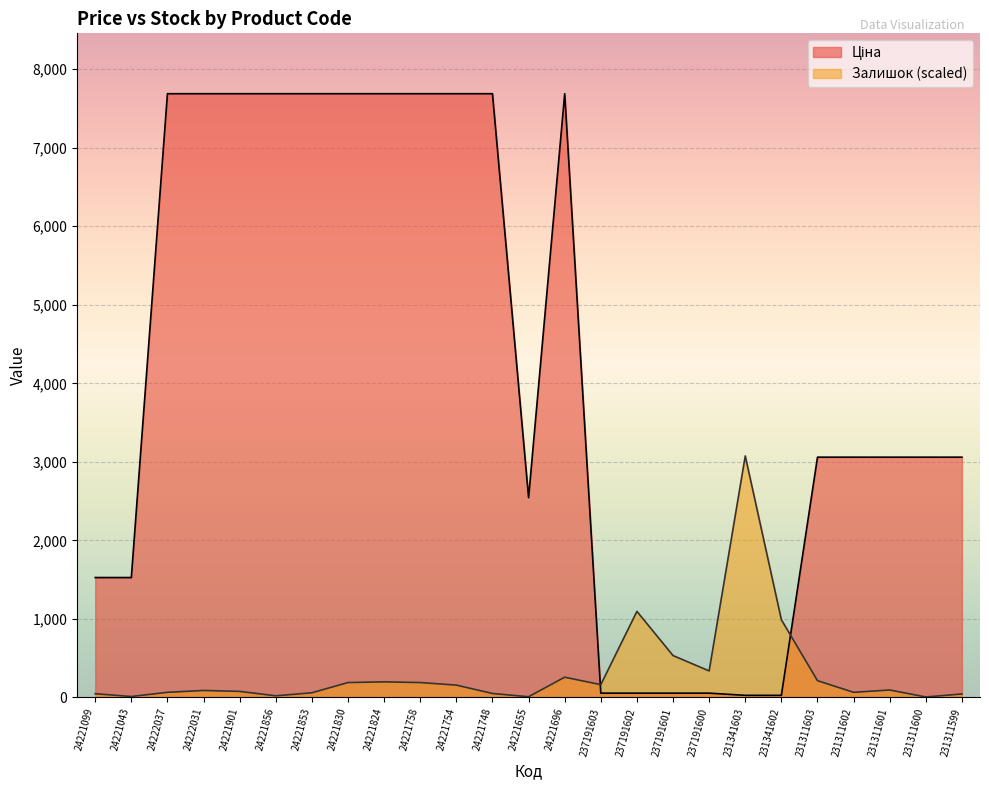

What position from the right is 231341603?

7